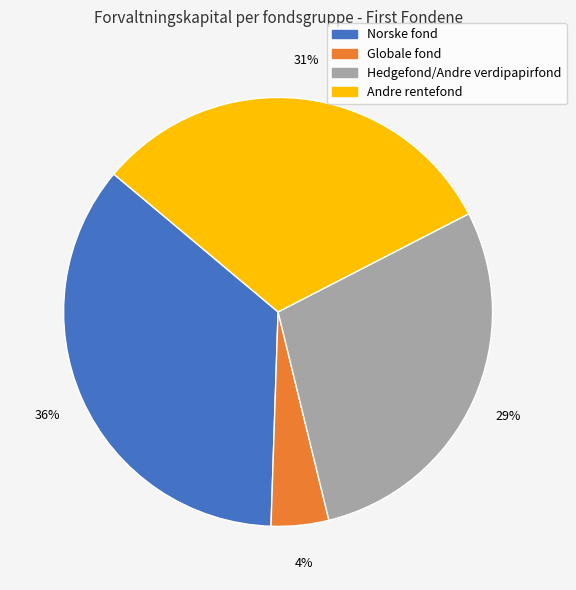

Does any single category account for the majority?

No